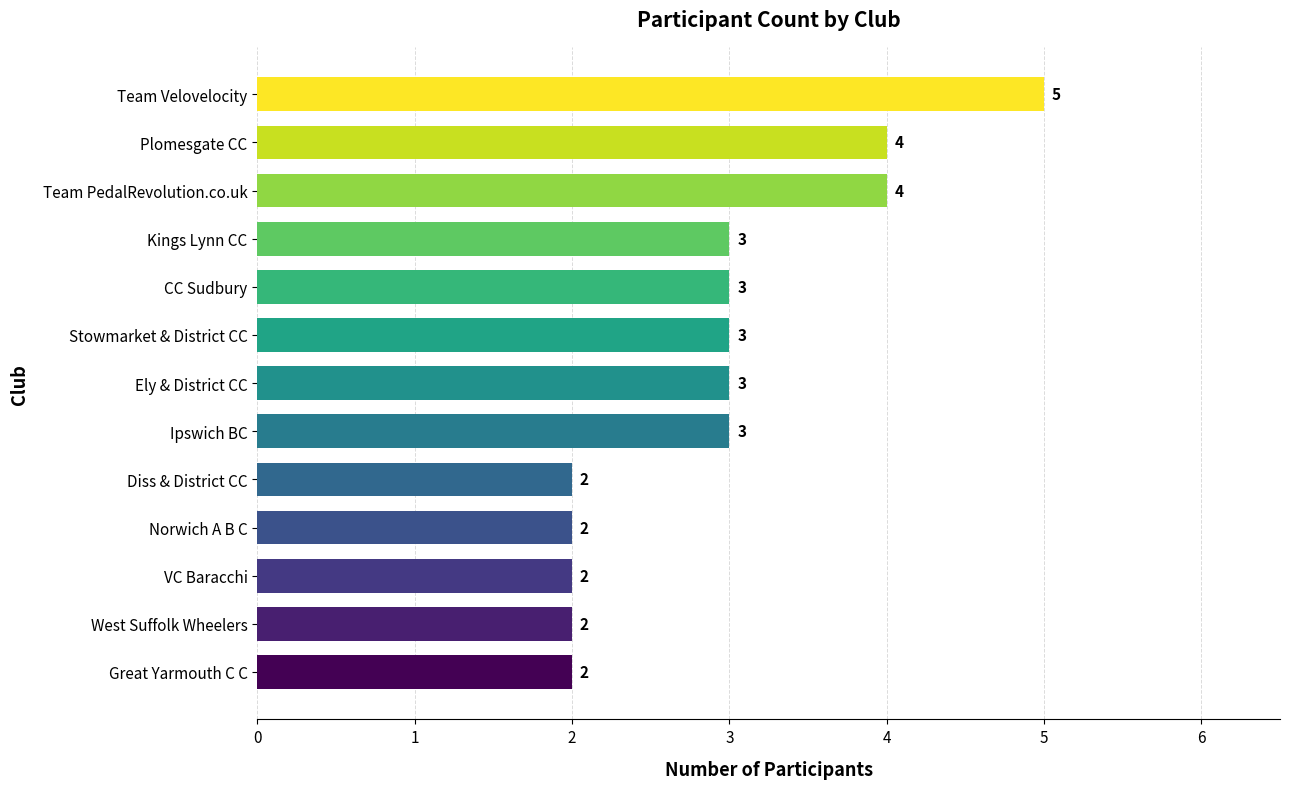

True or false: the data shows 2 at Norwich A B C.

True